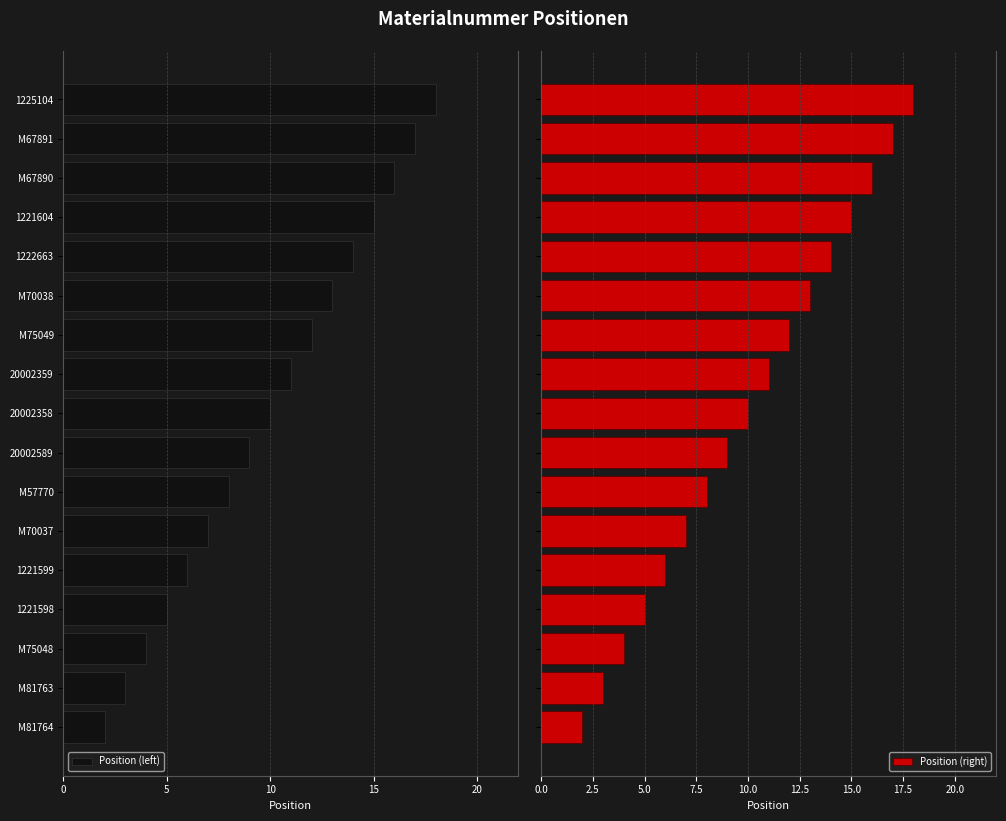

What is the average value of the Position (right) series?

10